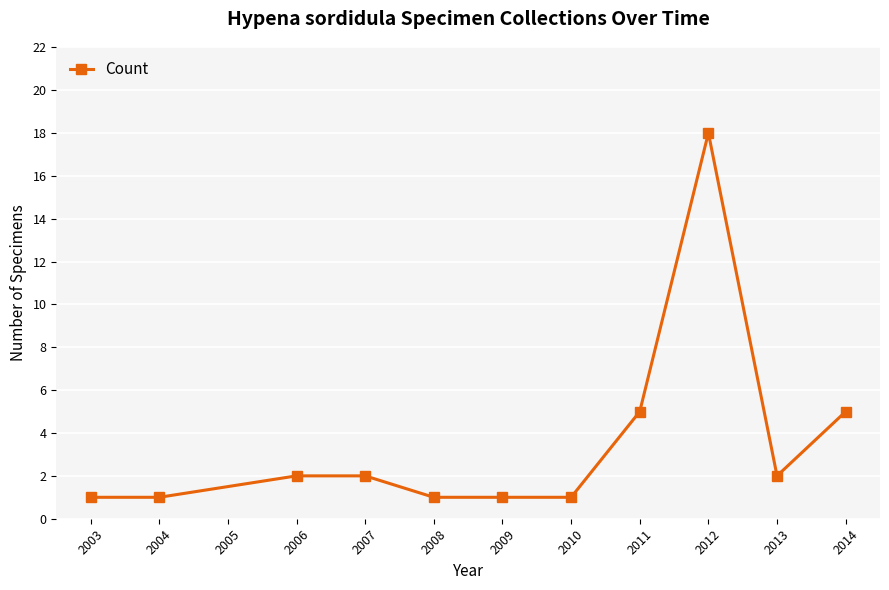

What is the maximum value shown in the chart?

18